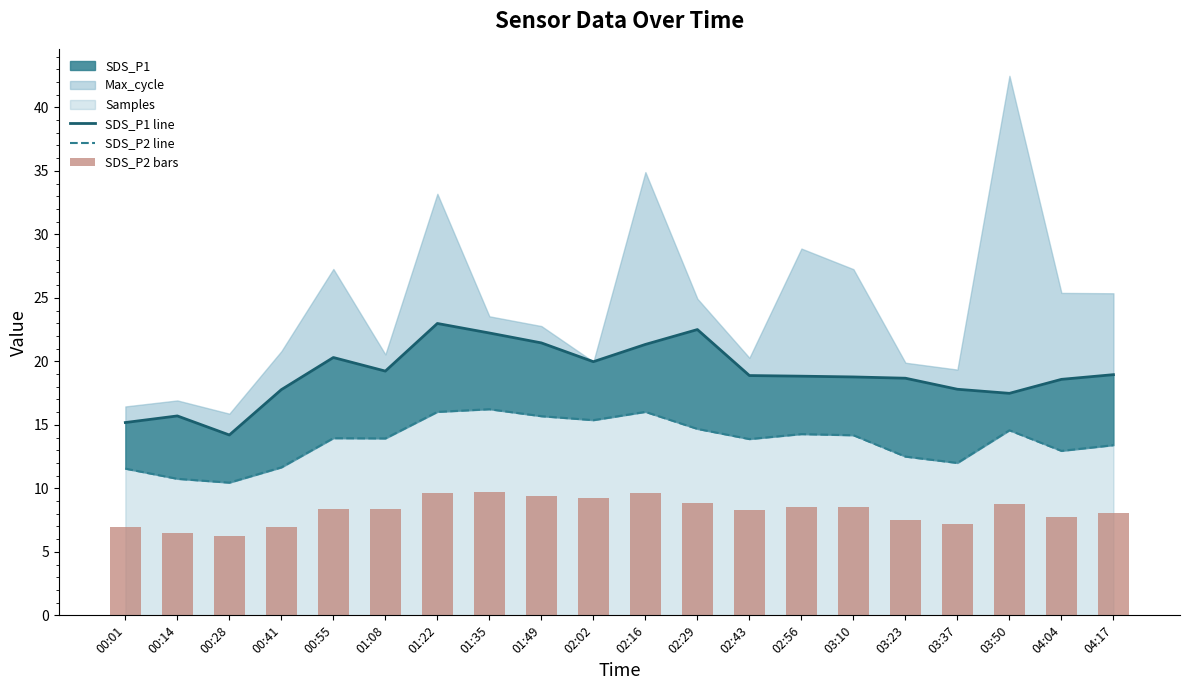

List the labels in order of SDS_P1 line value, largest first.

01:22, 02:29, 01:35, 01:49, 02:16, 00:55, 02:02, 01:08, 04:17, 02:43, 02:56, 03:10, 03:23, 04:04, 03:37, 00:41, 03:50, 00:14, 00:01, 00:28